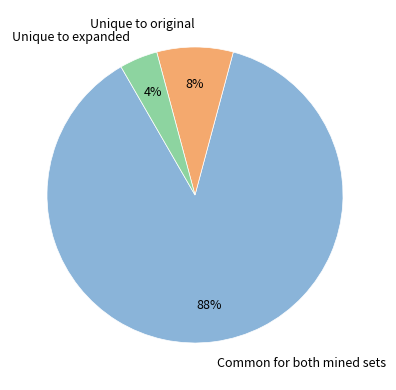

Do Unique to original and Unique to expanded together represent more than half of the pie?

No